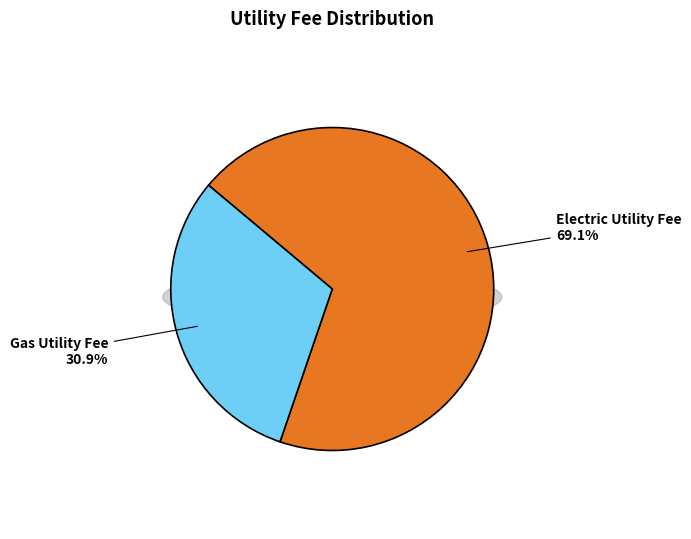

What percentage do Accrue Wutc Electric Utility Fee and Accrue Wutc Gas Utility Fee together represent?

100.0%